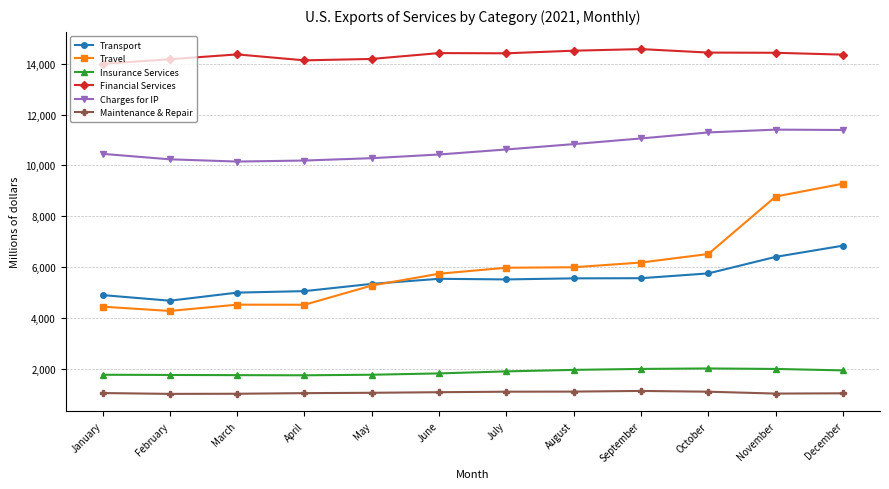

Is it true that Travel equals 8466 at May?

False